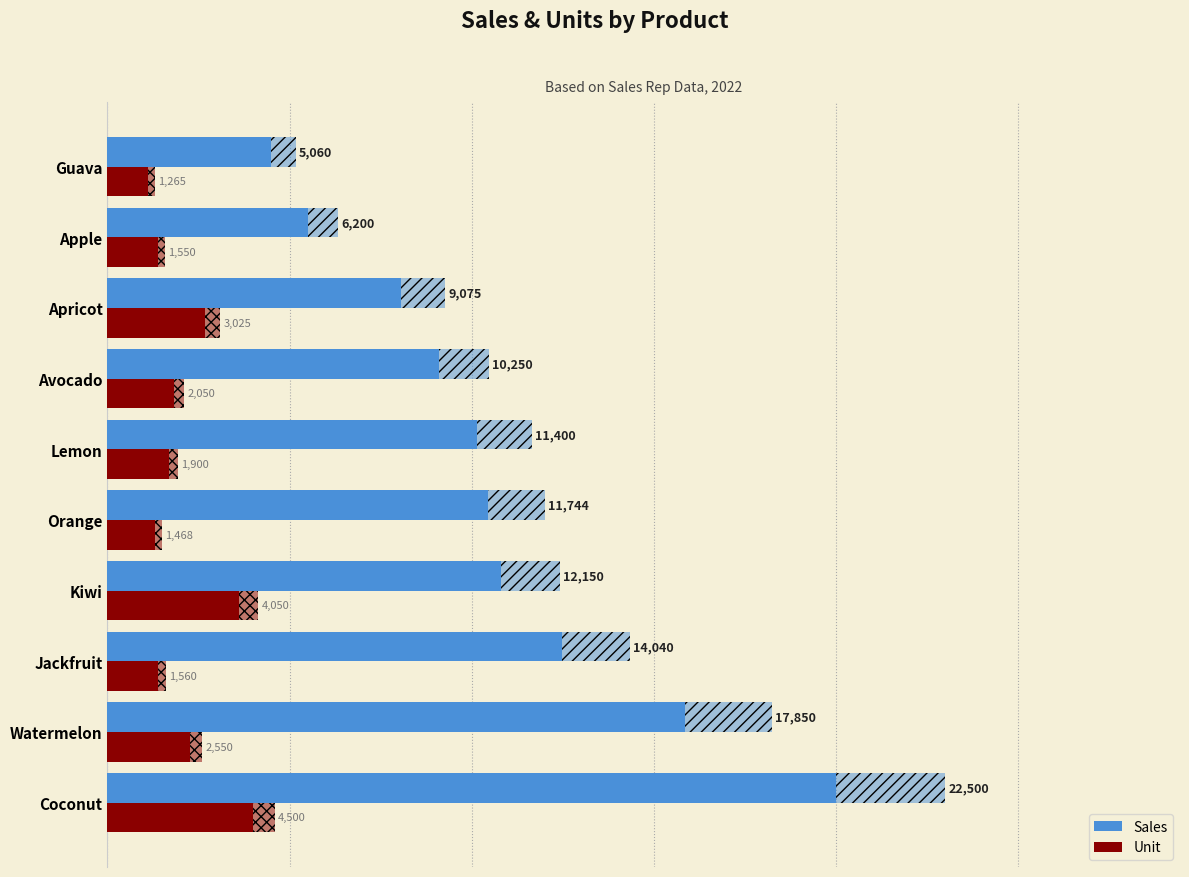

List the series in order of their overall mean, lowest first.

Unit, Sales